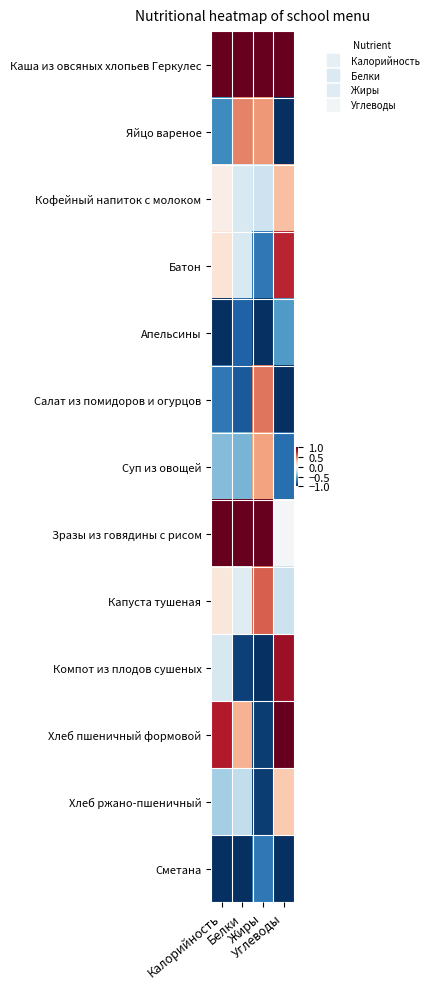

Reading left to right, what are all the values shown in this chart?

Каша из овсяных хлопьев Геркулес: Калорийность=1.0	Белки=1.0	Жиры=1.0	Углеводы=1.0
Яйцо вареное: Калорийность=-0.6	Белки=0.5	Жиры=0.4	Углеводы=-1.0
Кофейный напиток с молоком: Калорийность=0.1	Белки=-0.2	Жиры=-0.2	Углеводы=0.3
Батон: Калорийность=0.1	Белки=-0.2	Жиры=-0.7	Углеводы=0.8
Апельсины: Калорийность=-1.0	Белки=-0.8	Жиры=-1.0	Углеводы=-0.6
Салат из помидоров и огурцов: Калорийность=-0.7	Белки=-0.8	Жиры=0.5	Углеводы=-1.0
Суп из овощей: Калорийность=-0.4	Белки=-0.5	Жиры=0.4	Углеводы=-0.8
Зразы из говядины с рисом: Калорийность=1.0	Белки=1.0	Жиры=1.0	Углеводы=-0.0
Капуста тушеная: Калорийность=0.1	Белки=-0.1	Жиры=0.6	Углеводы=-0.2
Компот из плодов сушеных: Калорийность=-0.2	Белки=-0.9	Жиры=-1.0	Углеводы=0.9
Хлеб пшеничный формовой: Калорийность=0.8	Белки=0.3	Жиры=-0.9	Углеводы=1.0
Хлеб ржано-пшеничный: Калорийность=-0.3	Белки=-0.2	Жиры=-0.9	Углеводы=0.3
Сметана: Калорийность=-1.0	Белки=-1.0	Жиры=-0.7	Углеводы=-1.0